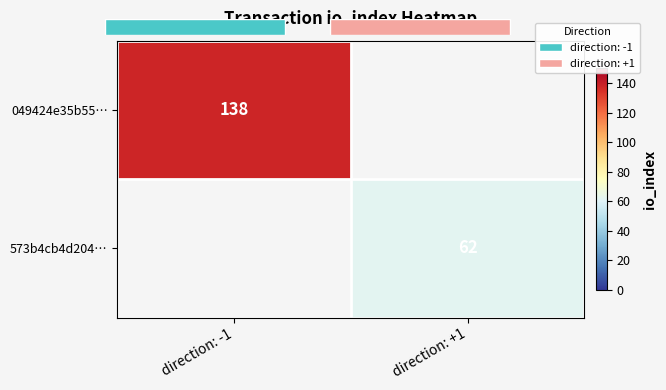

Where is 049424e35b55… nearest to the value 138?

direction: -1